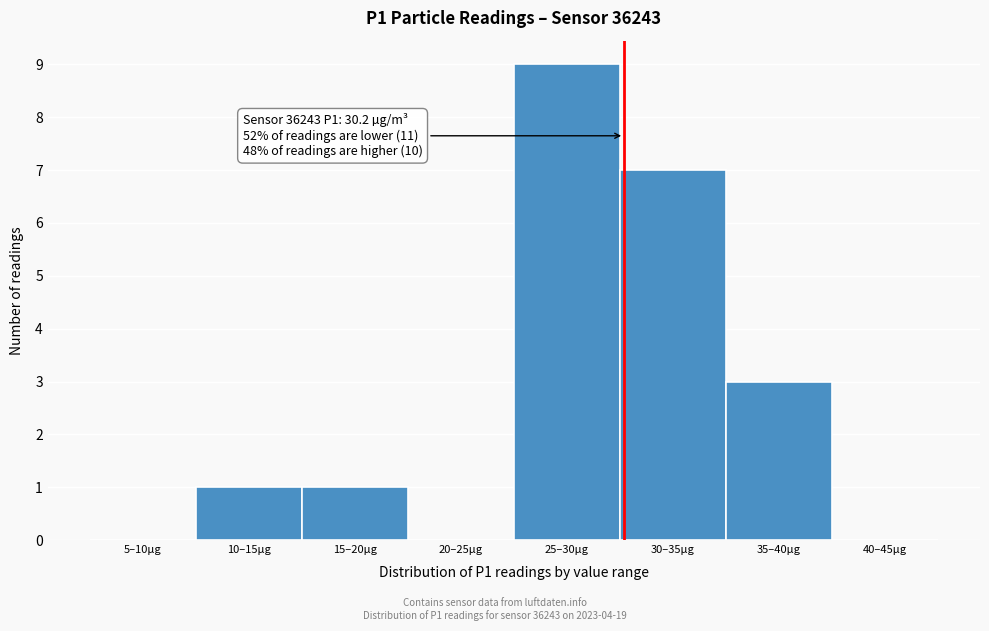

Reading right to left, what are all the values shown in this chart?

40–45µg=0	35–40µg=3	30–35µg=7	25–30µg=9	20–25µg=0	15–20µg=1	10–15µg=1	5–10µg=0